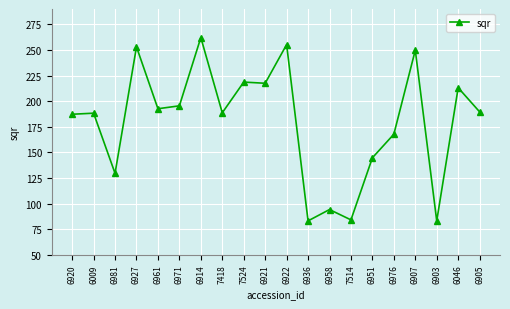

Is it true that the value at 6046 is 24014.4?

False